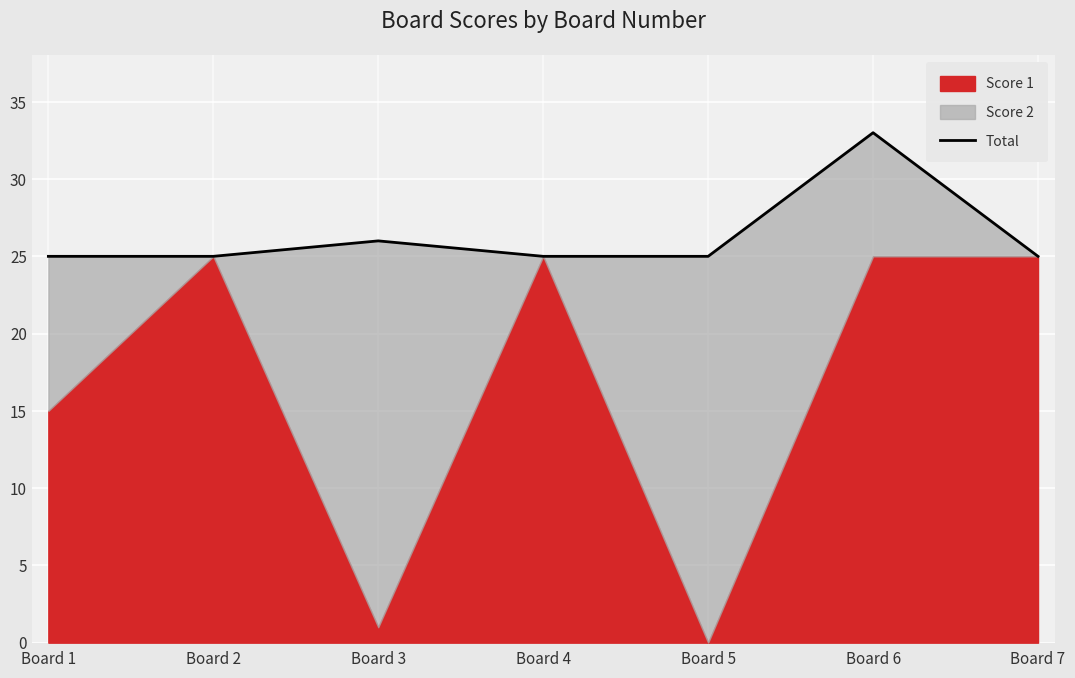

The chart shows a value of 53 at Board 6. True or false?

False